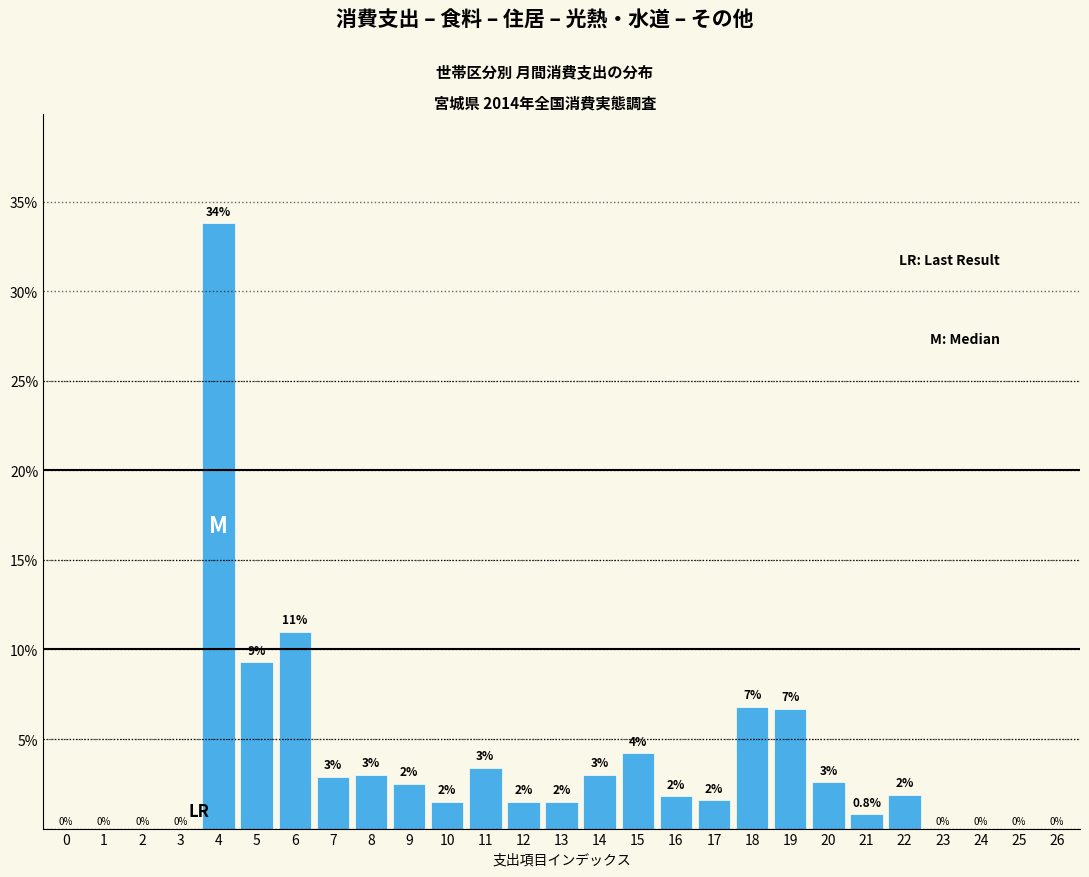

Reading left to right, extract all data points from this chart.

0=0.0	1=0.0	2=0.0	3=0.0	4=33.8	5=9.3	6=11.0	7=2.9	8=3.0	9=2.5	10=1.5	11=3.4	12=1.5	13=1.5	14=3.0	15=4.2	16=1.8	17=1.6	18=6.8	19=6.7	20=2.6	21=0.8	22=1.9	23=0.0	24=0.0	25=0.0	26=0.0